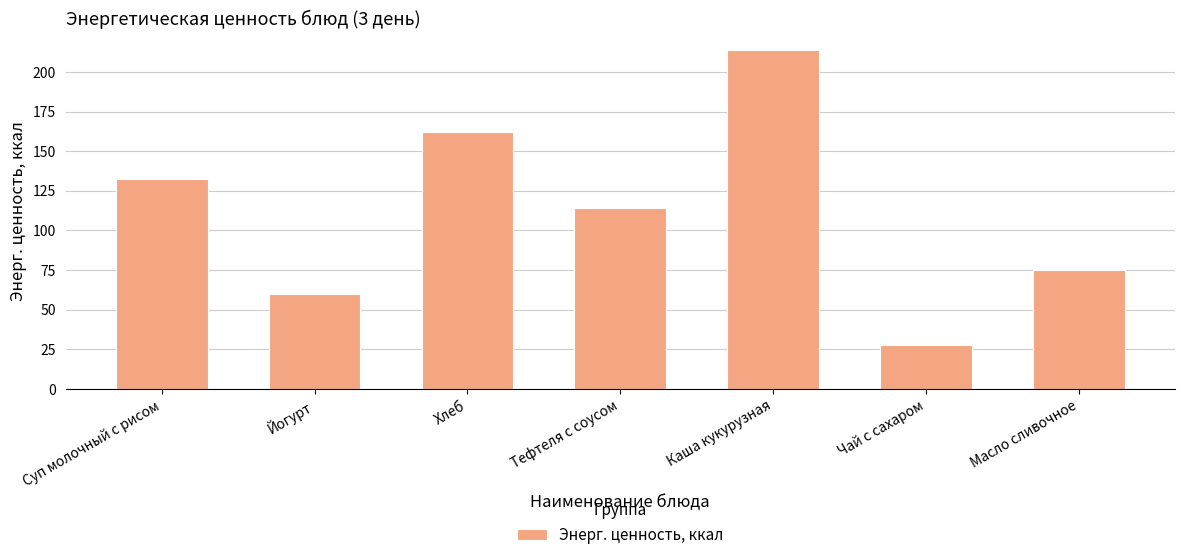

What is the difference between the values at Суп молочный с рисом and Каша кукурузная?

81.2